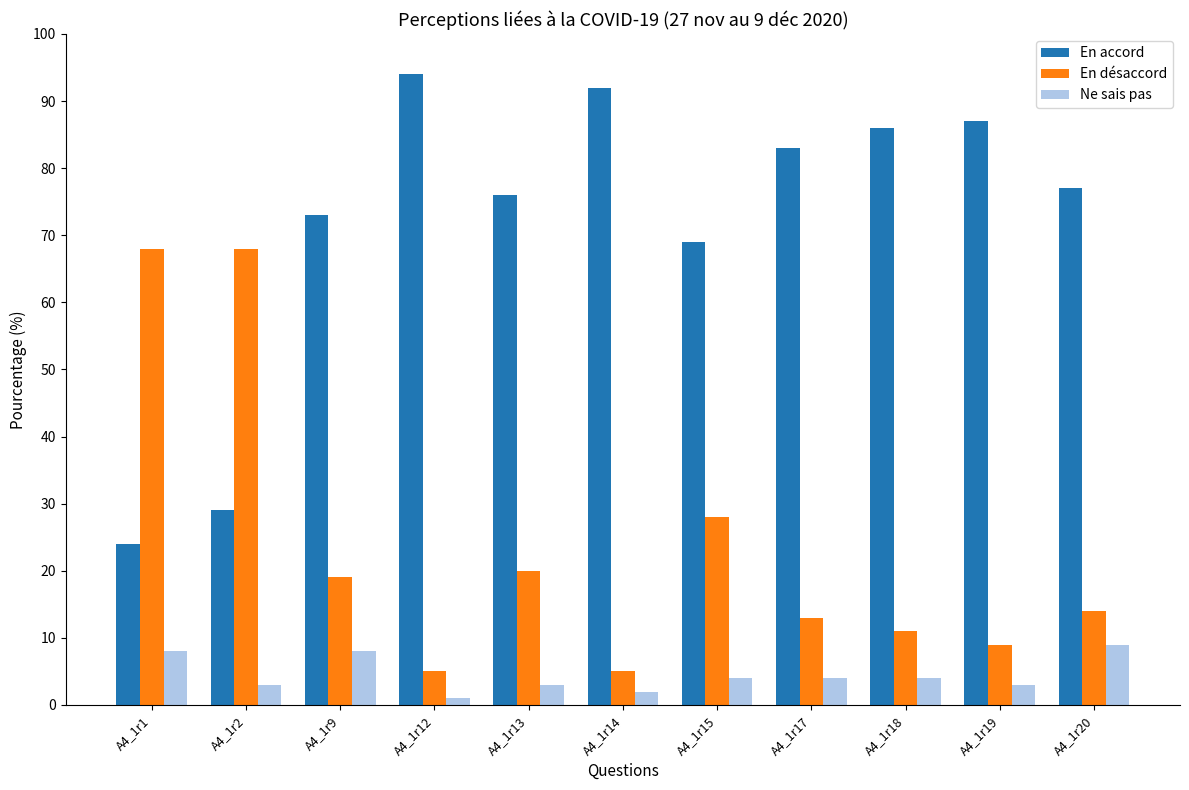

Which series has the largest total across all categories?

En accord